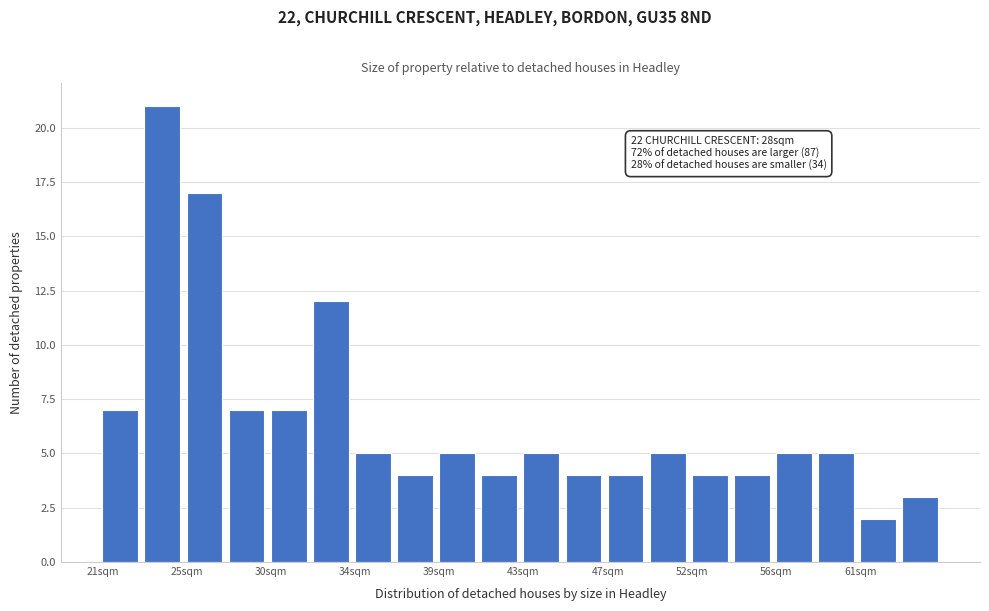

Which range on the x-axis has the tallest bar?

23.2 to 25.4